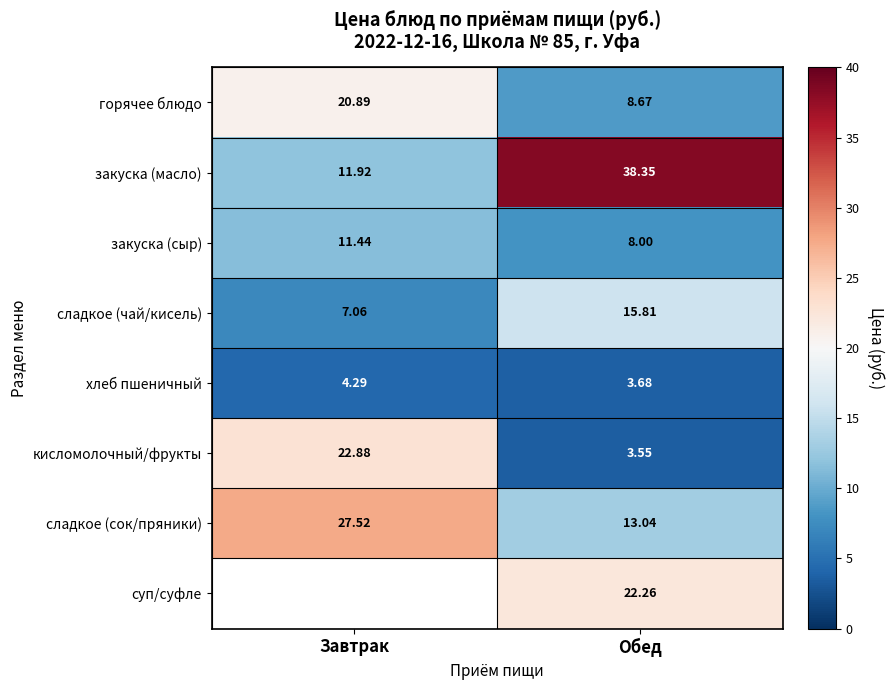

At which category is the sum across all series the highest?

Обед